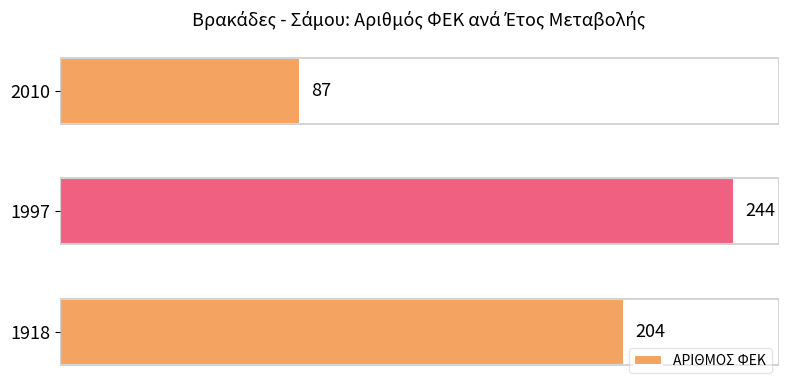

Reading bottom to top, transcribe all the data shown in this chart.

1918=204	1997=244	2010=87